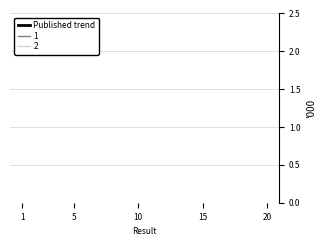

True or false: the data shows 3628.7 at 10.

False